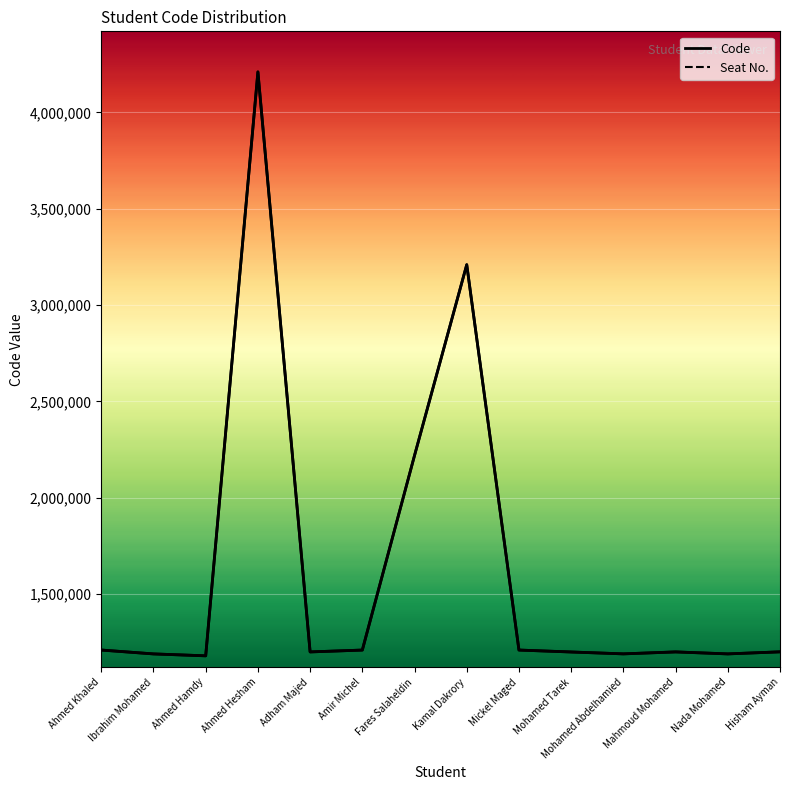

Which series changed the most between Ahmed Hamdy and Mickel Maged?

Code